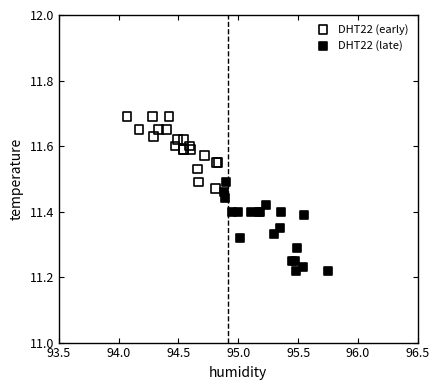

What are all the series names shown in the legend?

DHT22 (early), DHT22 (late)